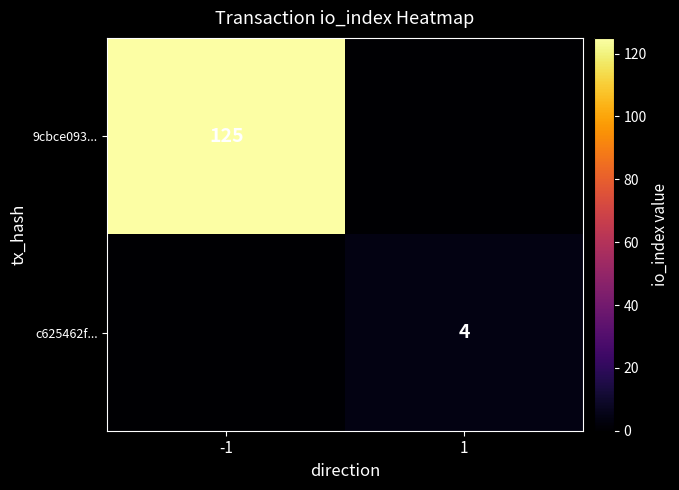

What is the total value across all series at 1?

4